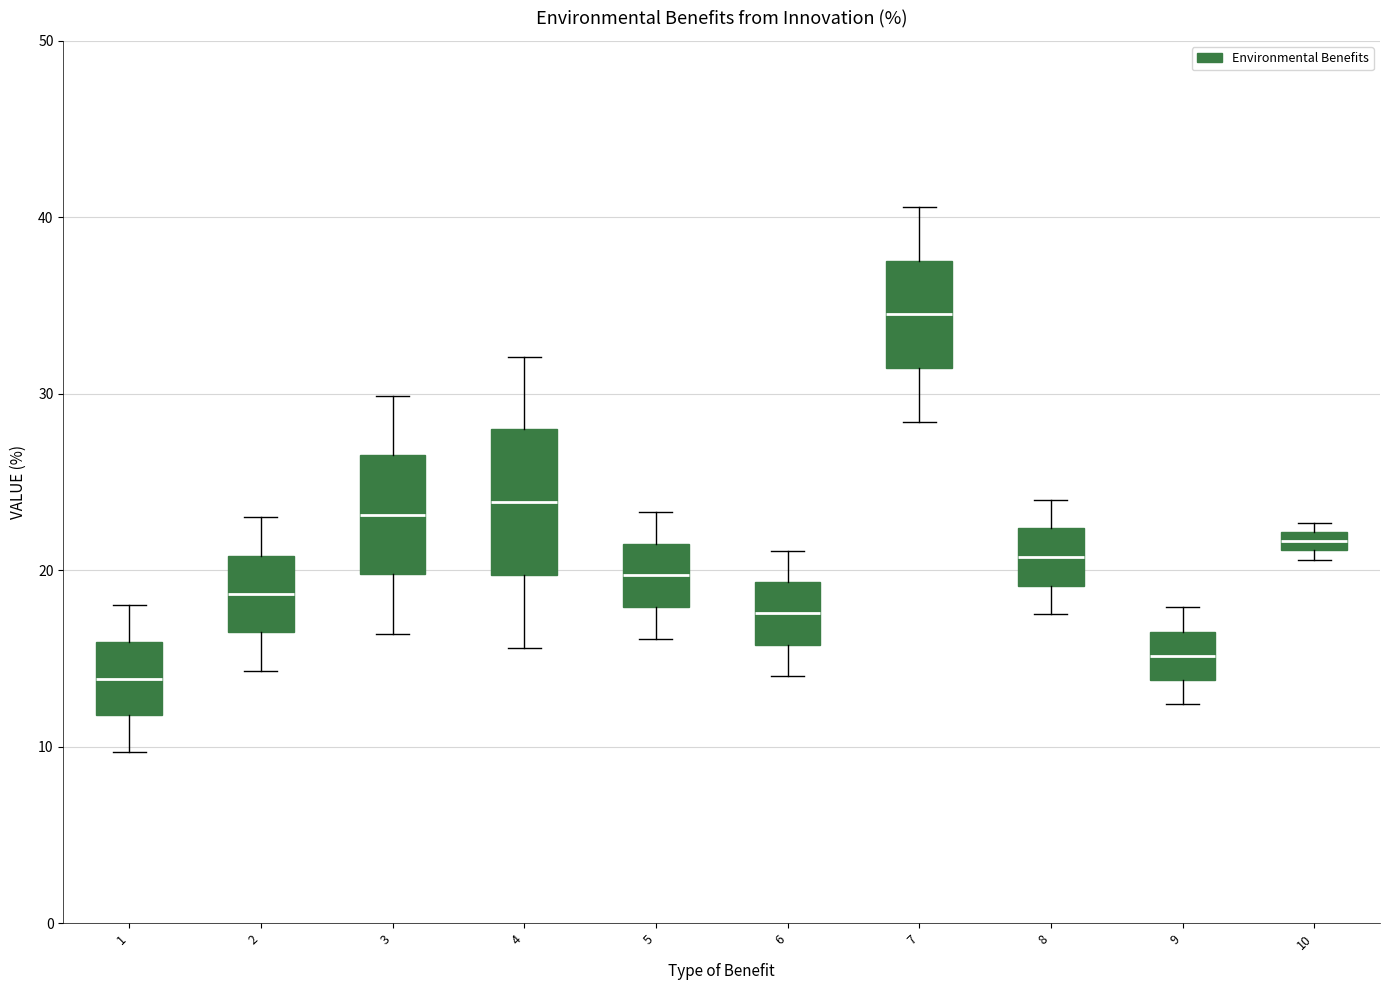

Where is the lower edge of the box at x = 5 on the y-axis? The values are not printed on the chart, so give them approximately, as read against the axis.

18